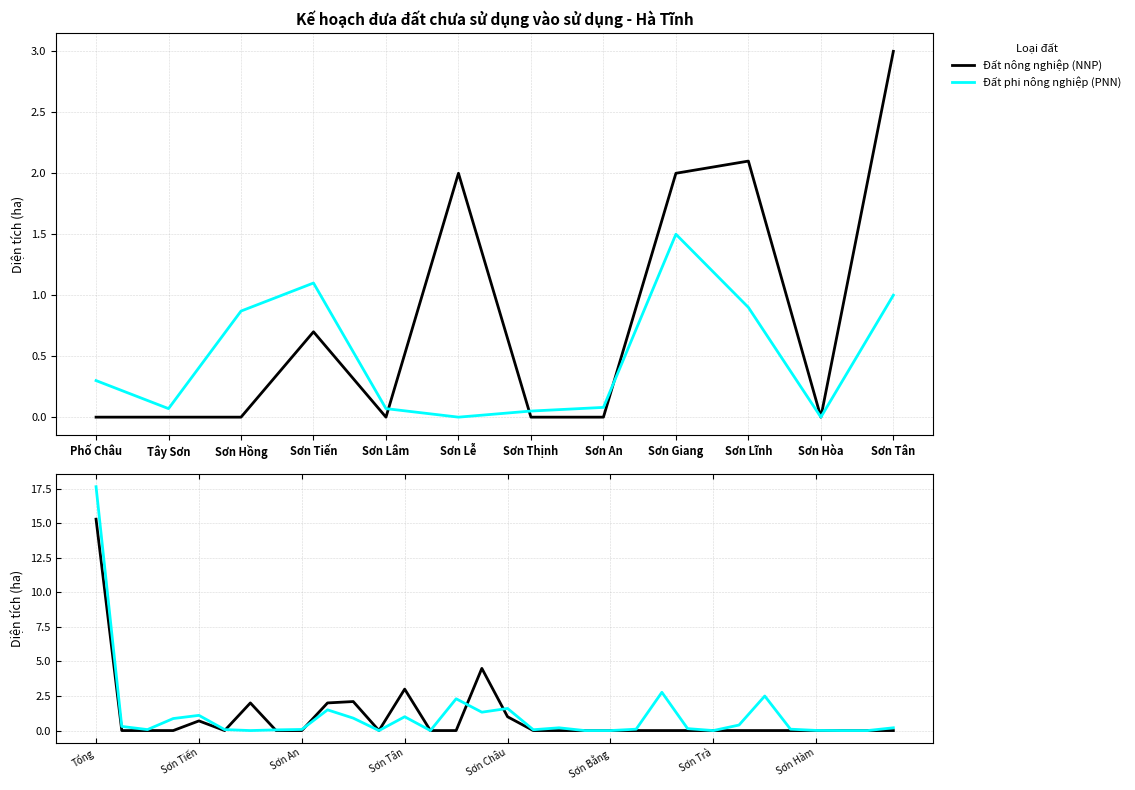

What is the difference between the maximum and minimum values in the Đất nông nghiệp (NNP) series?

15.3